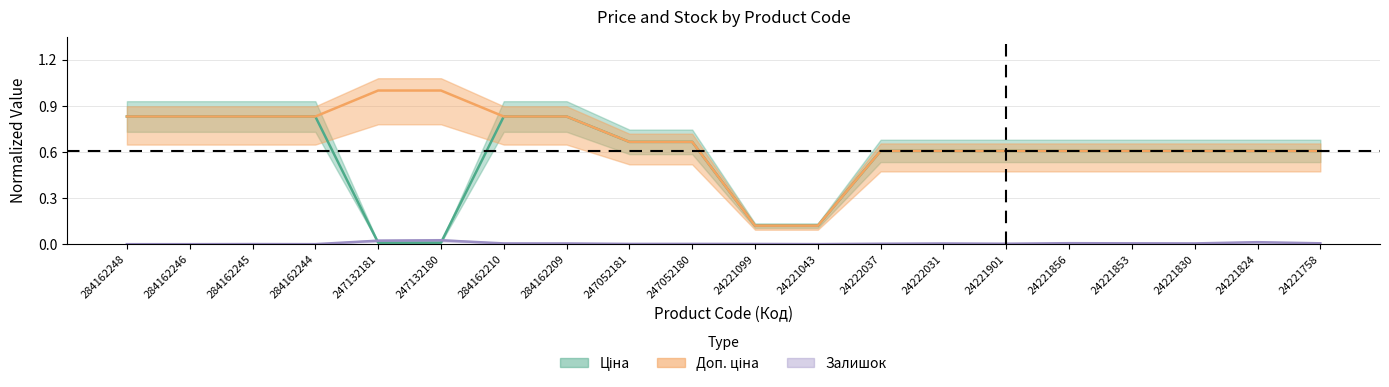

True or false: Ціна and Доп. ціна intersect in this chart.

False